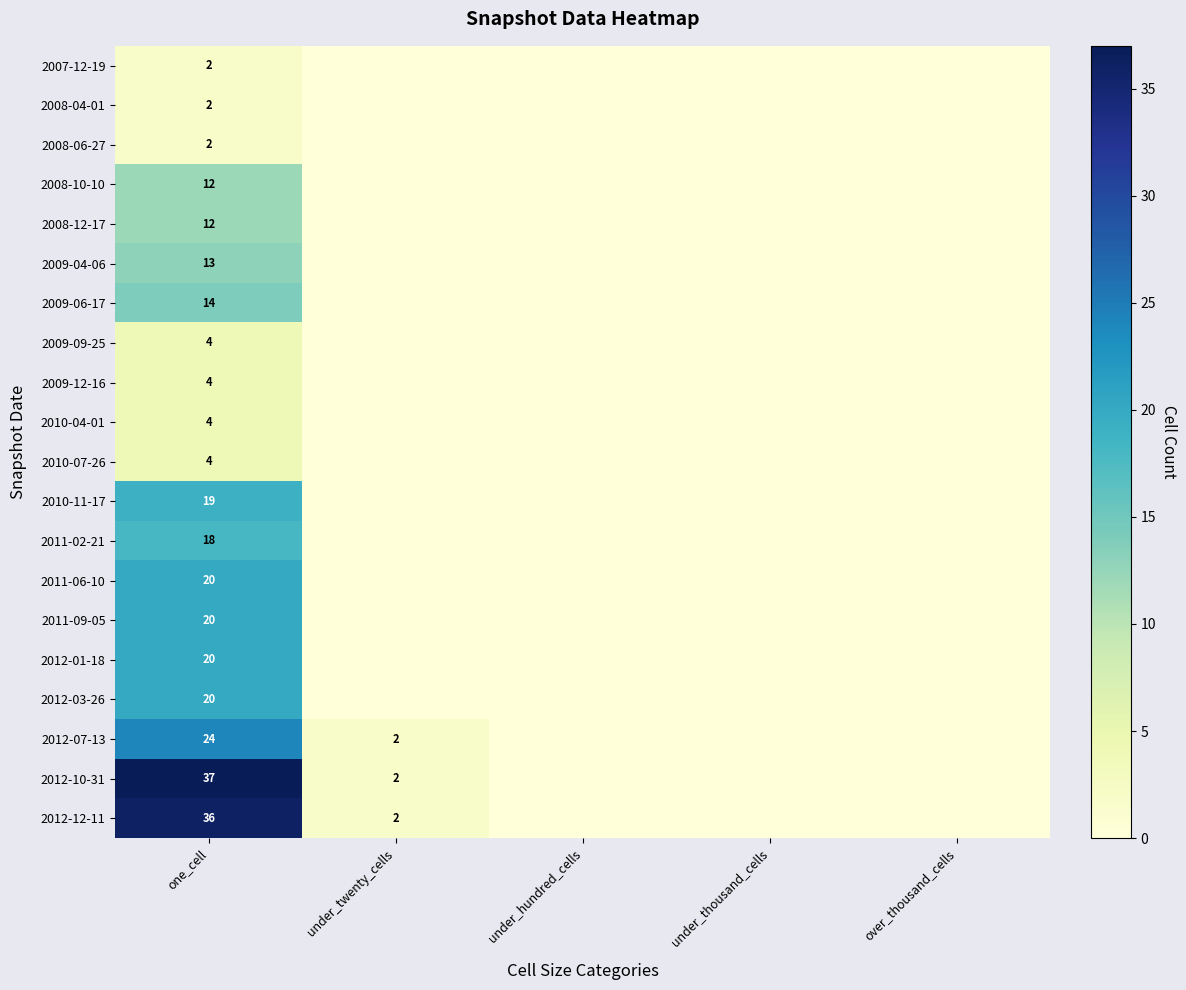

What is the total value across all series at one_cell?

287